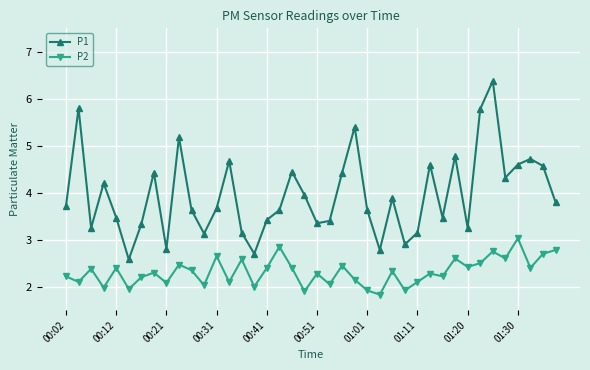

True or false: P2 and P1 cross at least once.

False